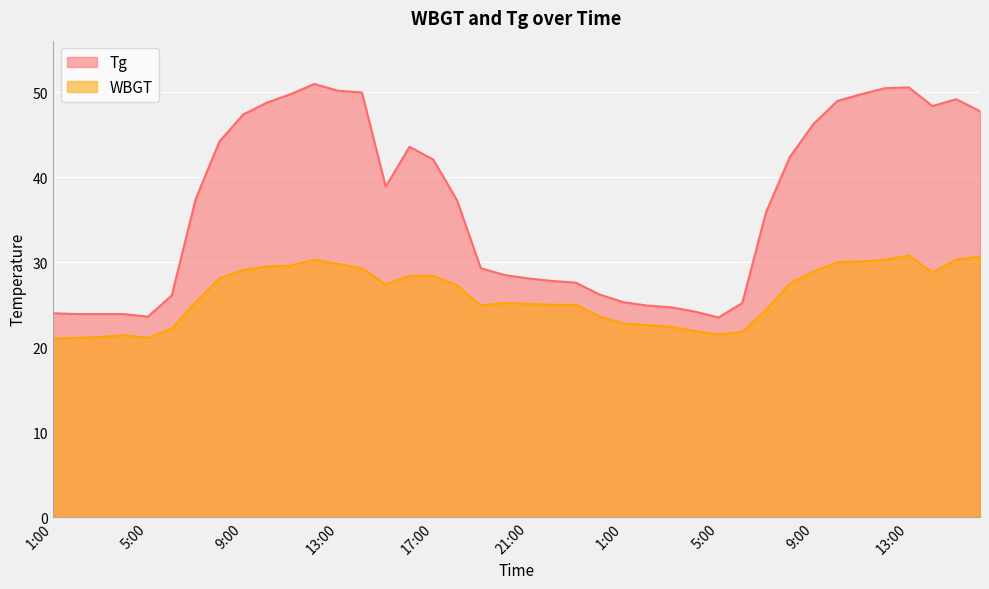

True or false: WBGT and Tg cross at least once.

False